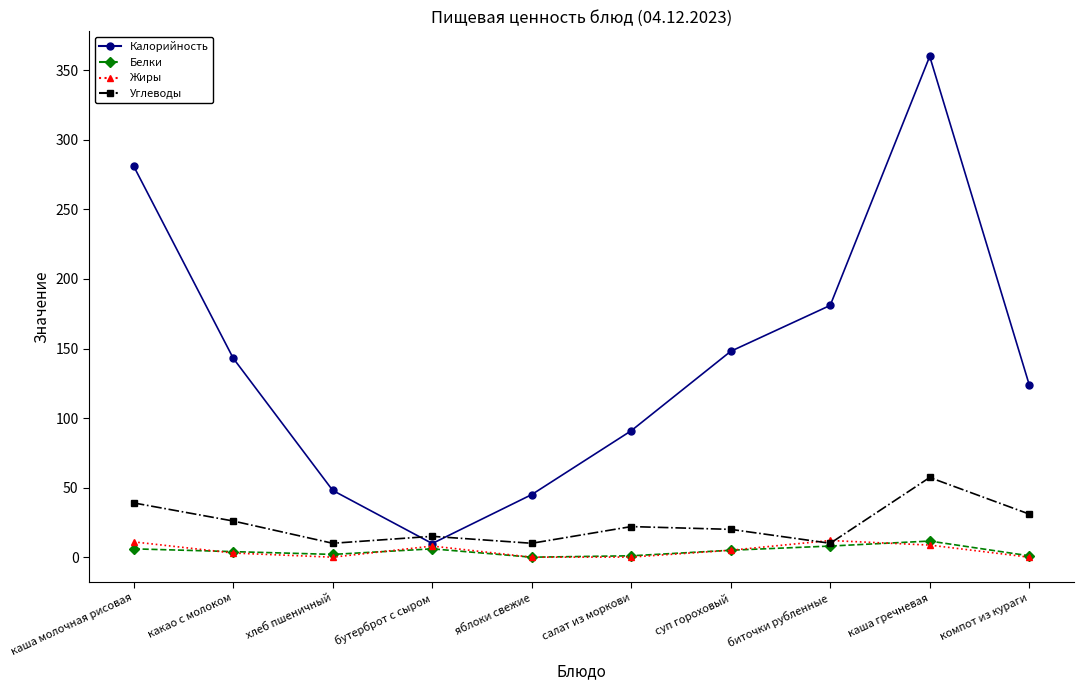

What is the total value across all series at суп гороховый?

178.0